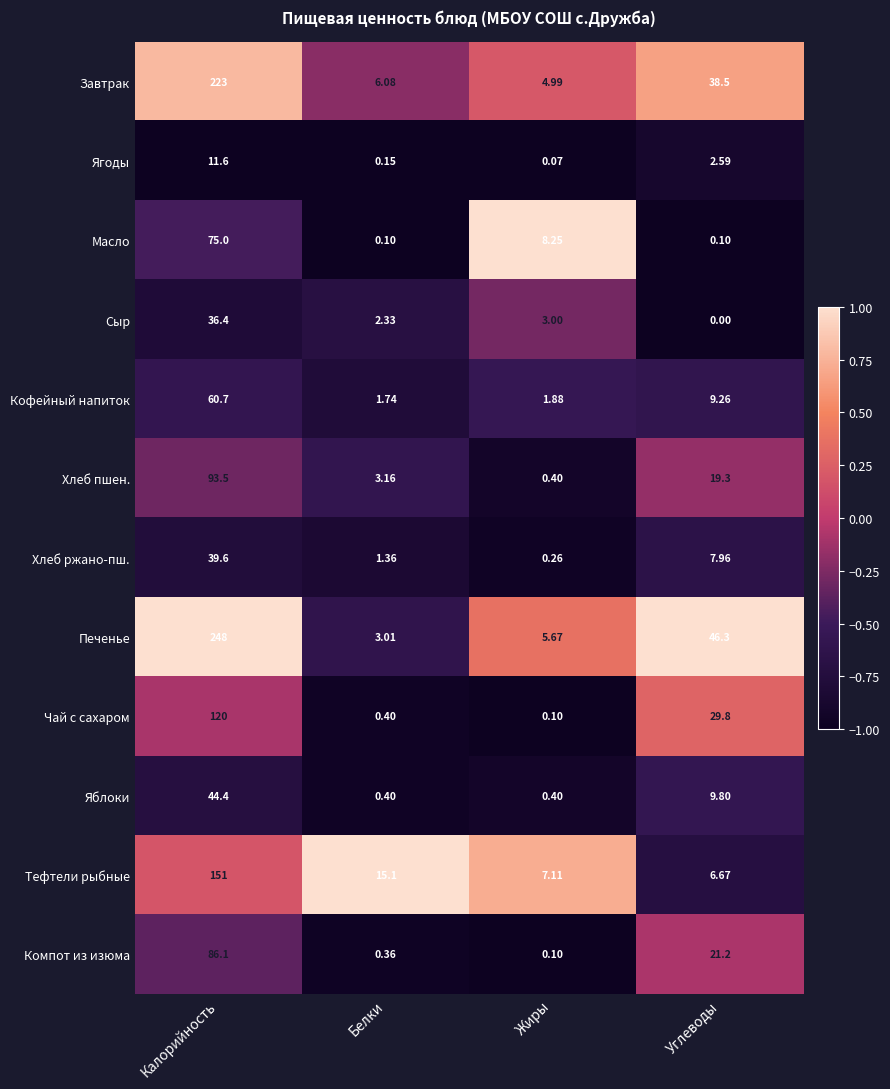

Between Калорийность and Жиры, which series saw the biggest shift?

Печенье